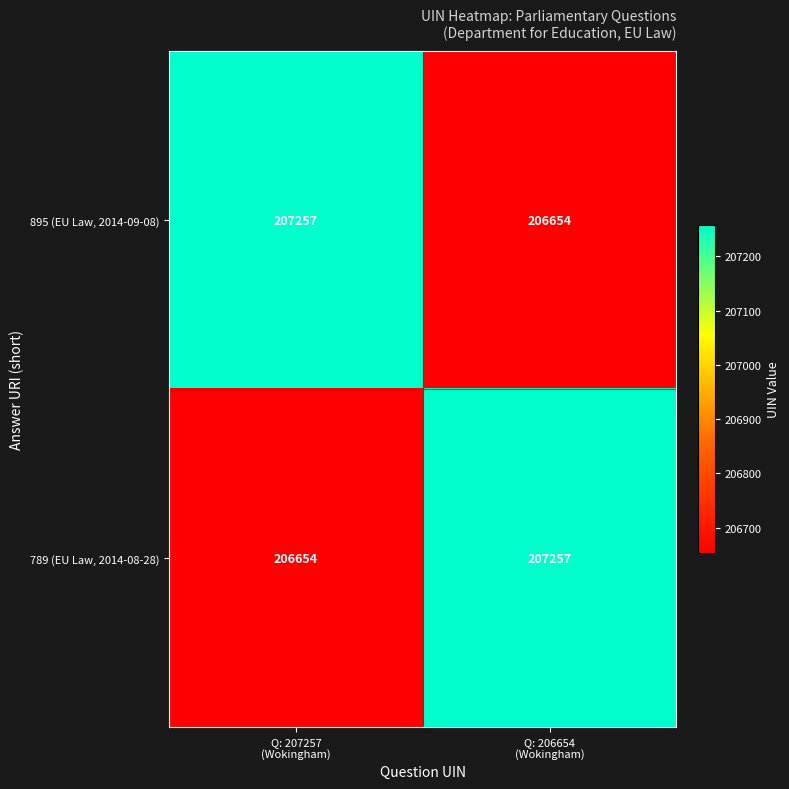

What is the average value of the 895 (EU Law, 2014-09-08) series?

206956